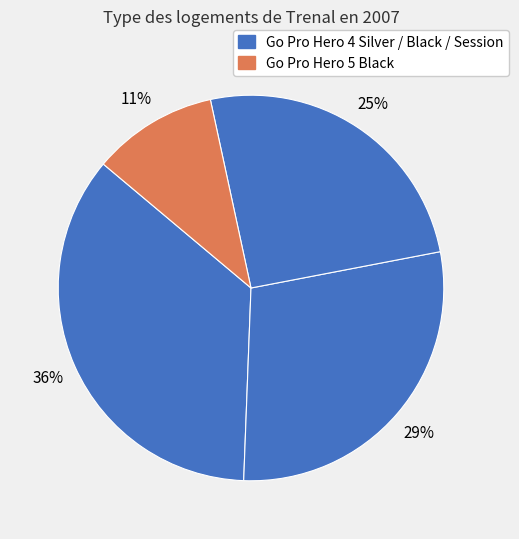

Which slice is the smallest?

Go Pro Hero 5 Black